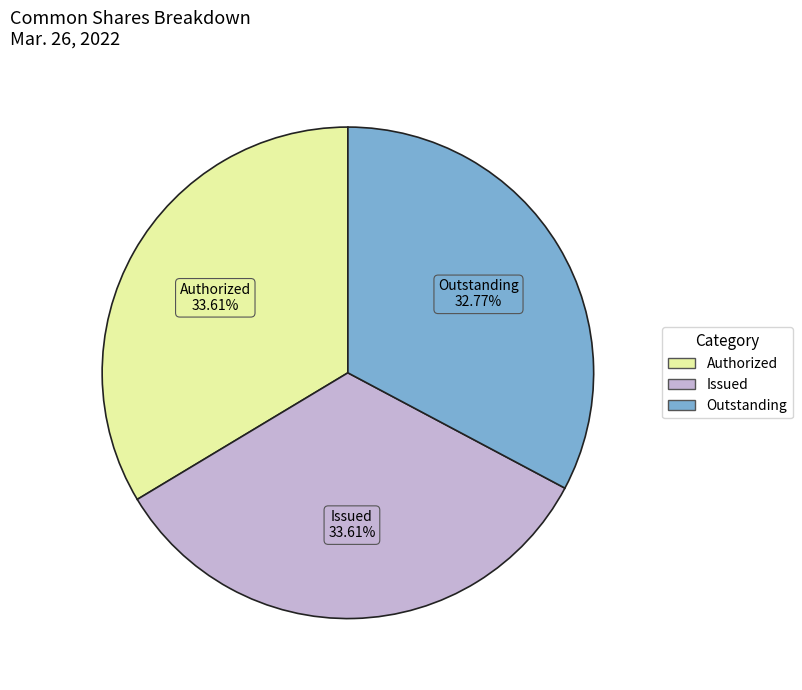

Does any single category account for the majority?

No